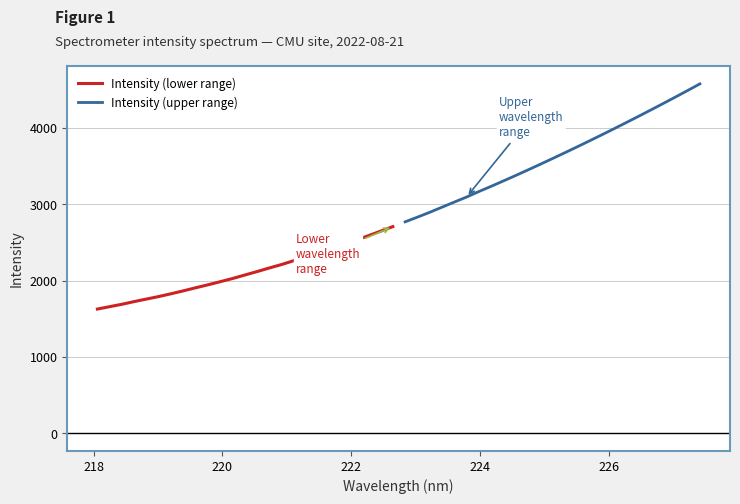

True or false: Intensity (lower range) and Intensity (upper range) intersect in this chart.

False